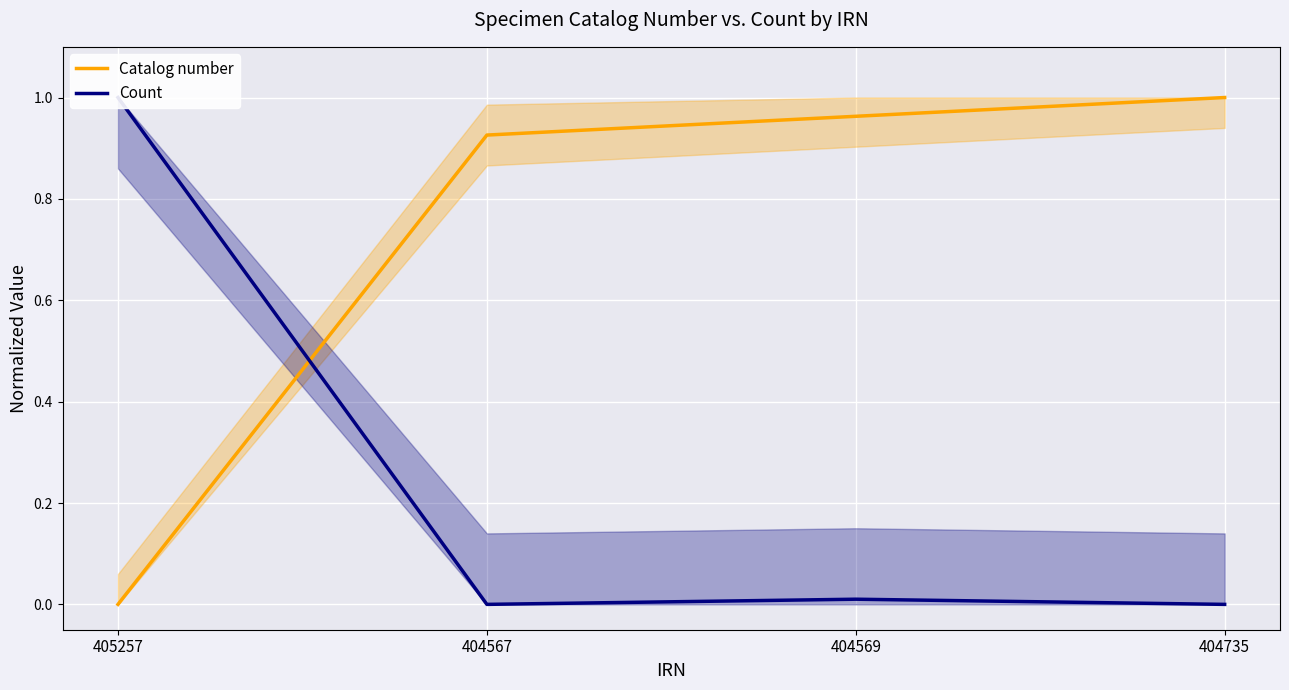

How many lines are shown in the chart?

2